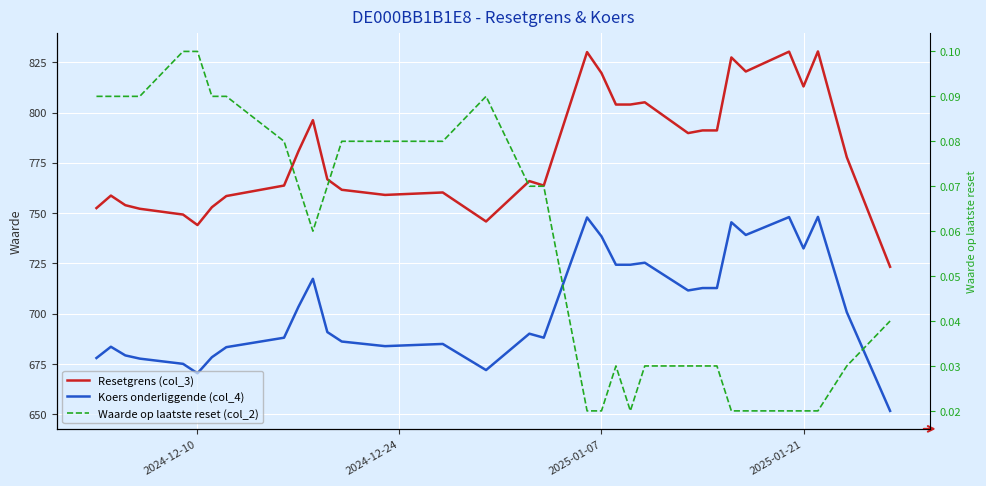

What are all the series names shown in the legend?

Resetgrens (col_3), Koers onderliggende (col_4), Waarde op laatste reset (col_2)